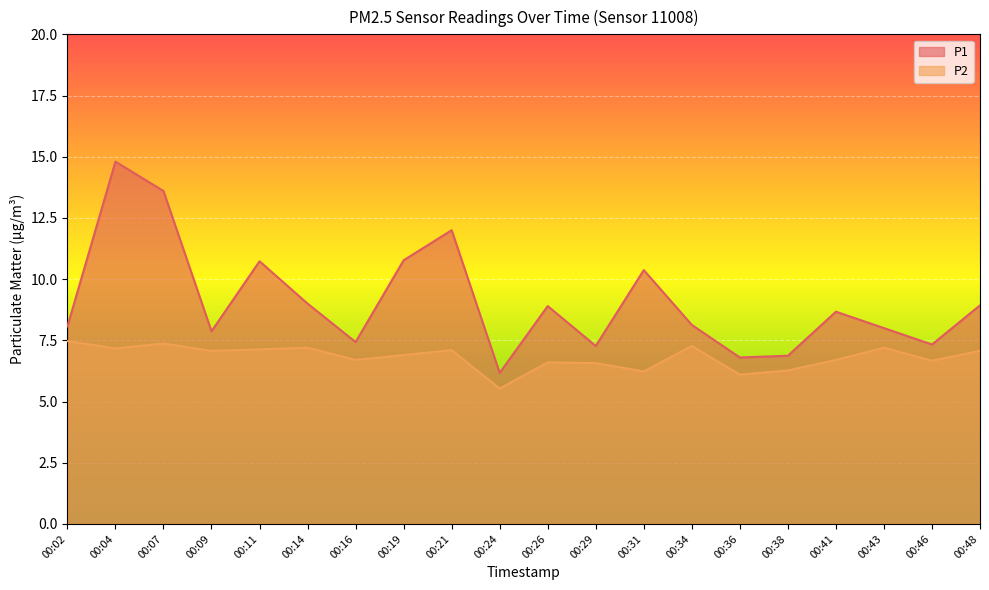

List the series in order of their peak value, highest first.

P1, P2